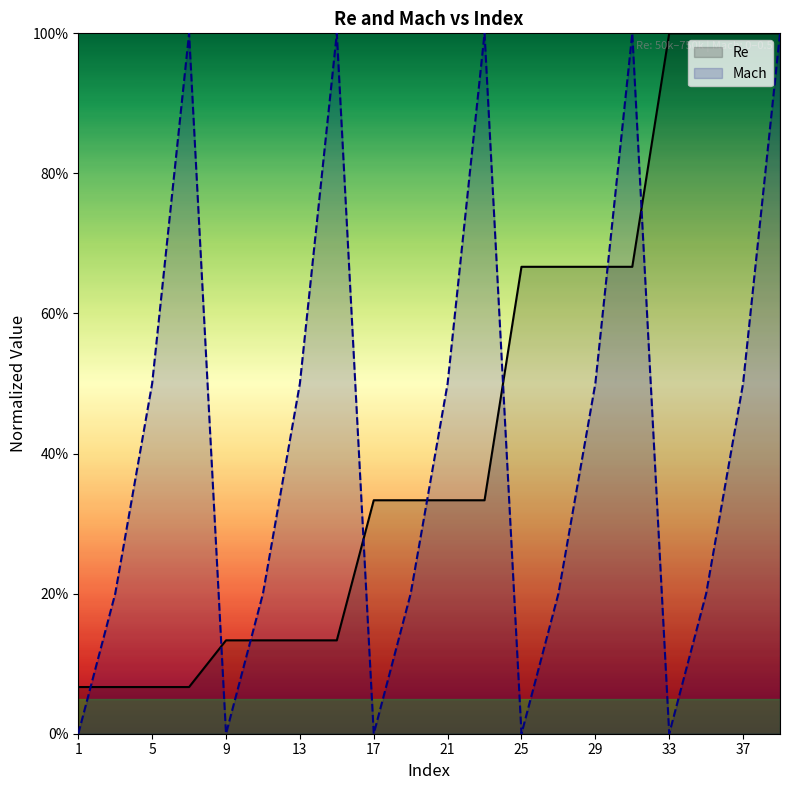

How many intersections are there between Mach and Re?

8